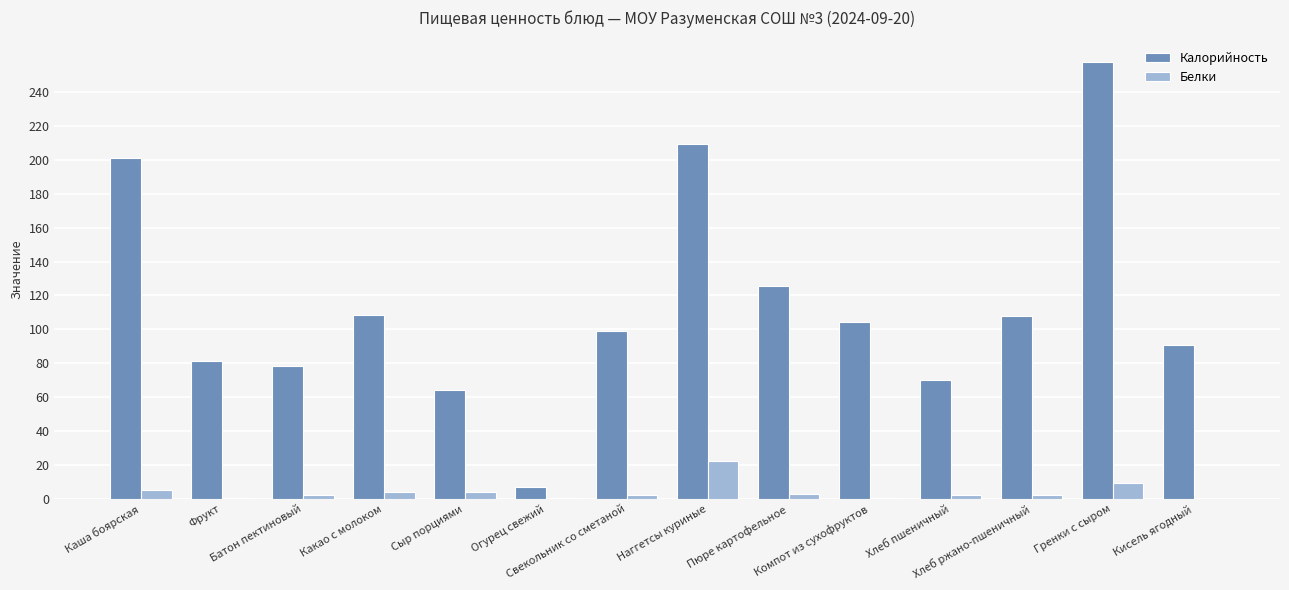

How many groups of bars are there?

14